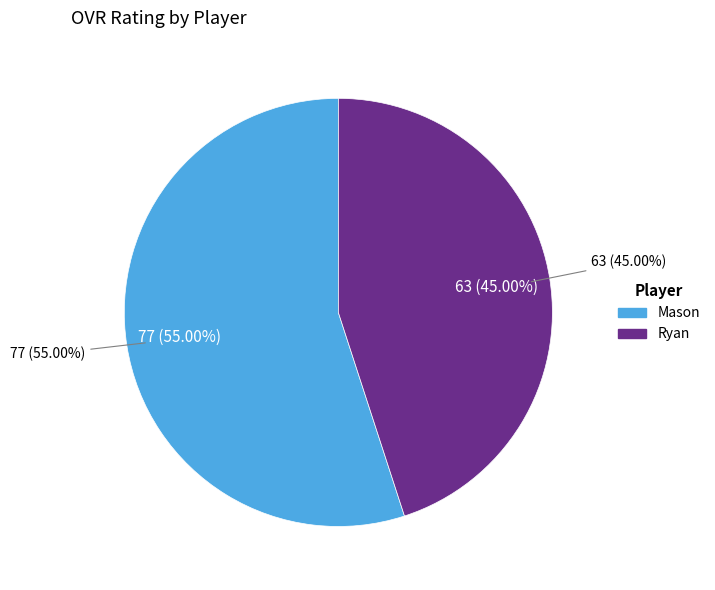

Combined, do Mason and Ryan account for over 50%?

Yes